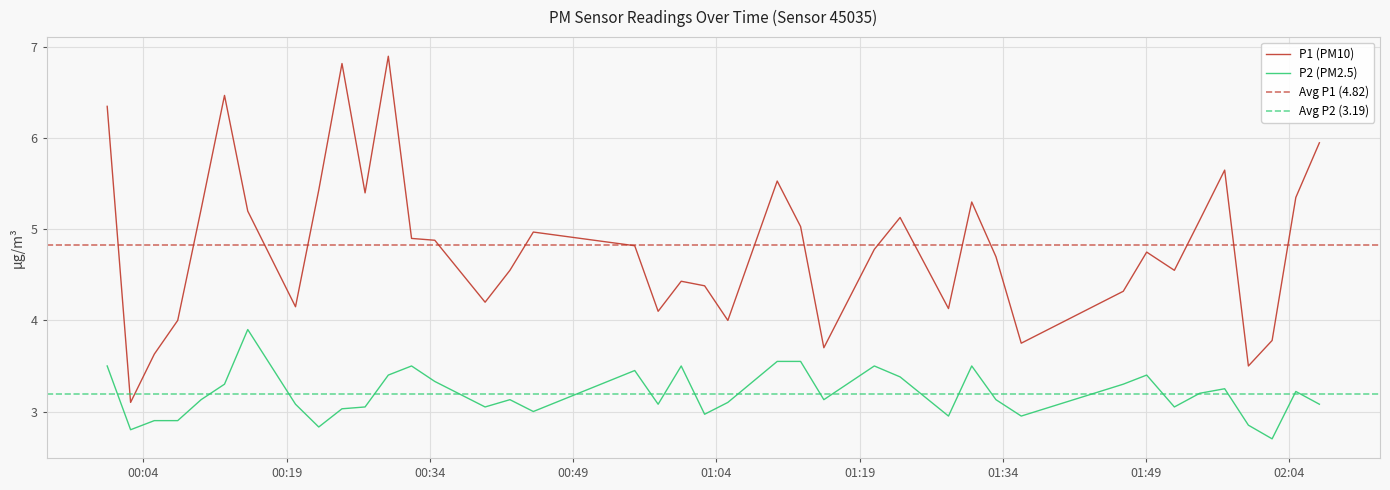

True or false: P2 (PM2.5) and P1 (PM10) intersect in this chart.

False